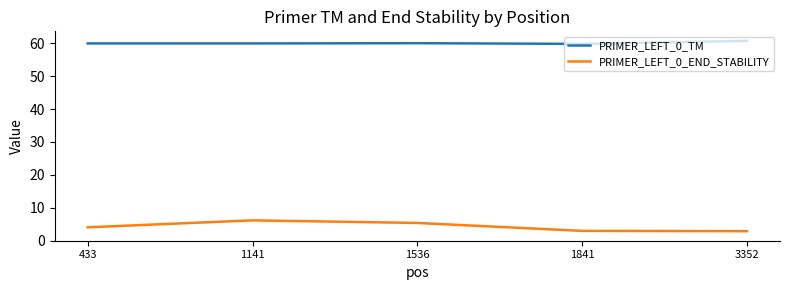

The PRIMER_LEFT_0_END_STABILITY series shows 10.0 at 1141. True or false?

False